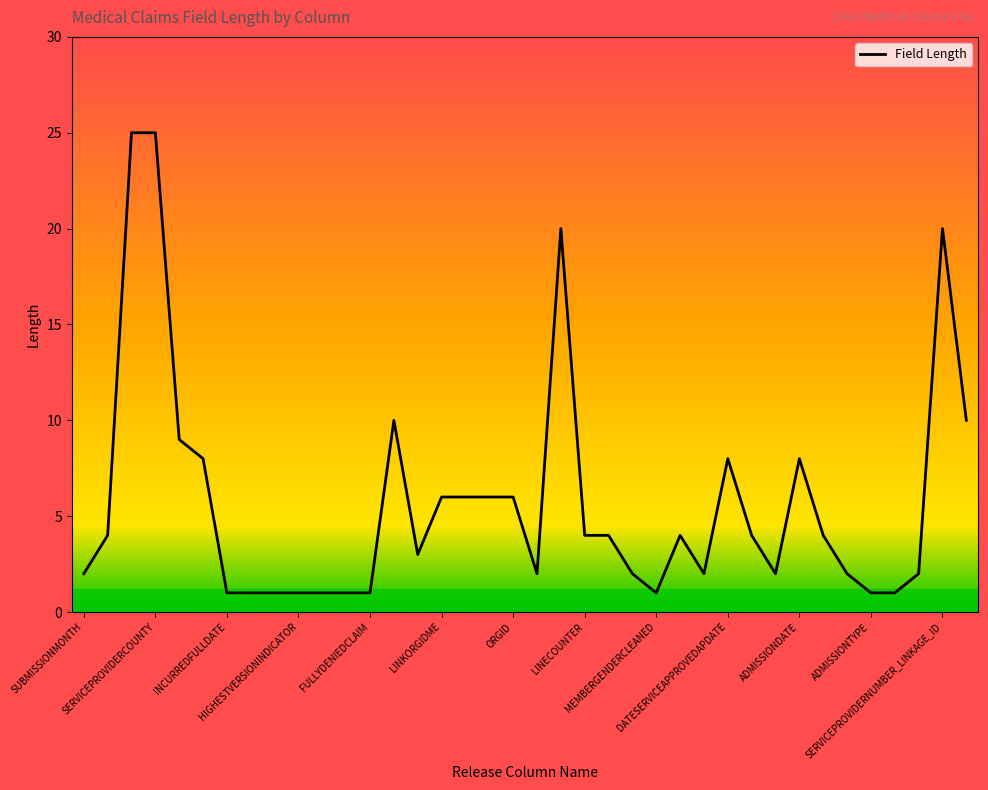

What is the greatest value displayed?

25